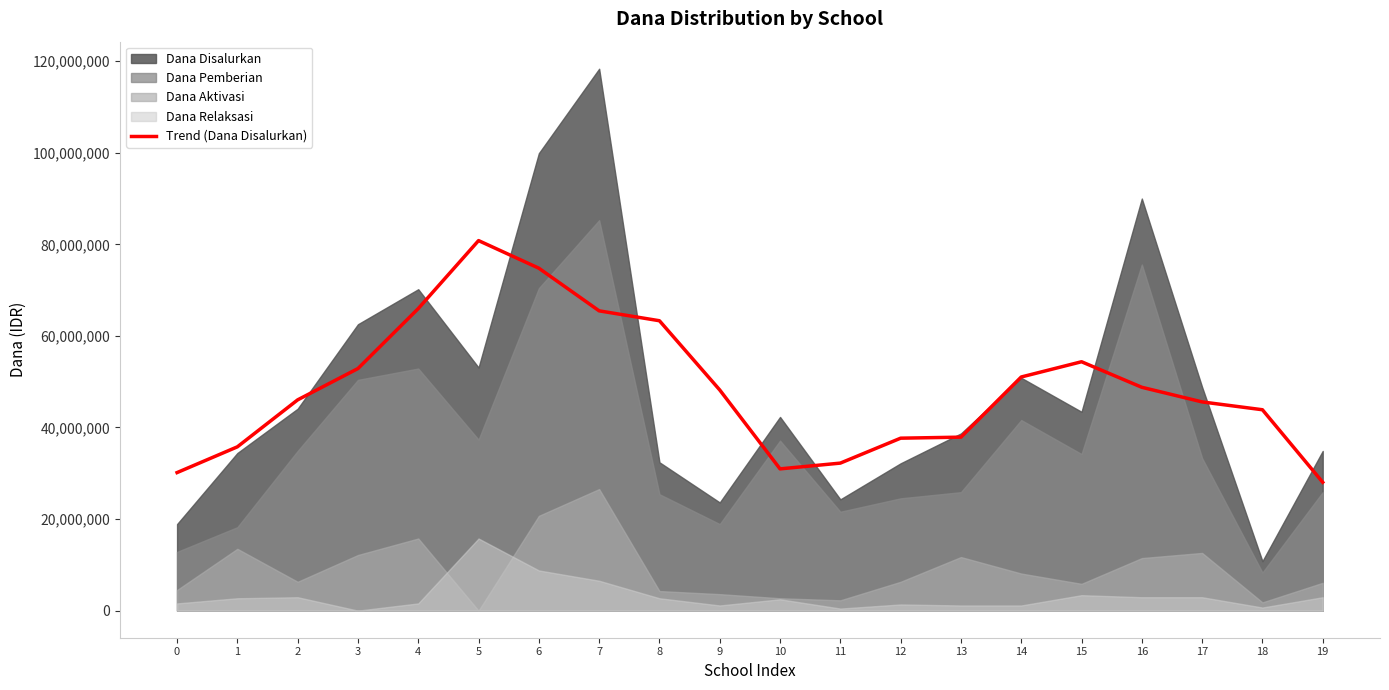

What is the difference between the values at 14 and 3?

1845000